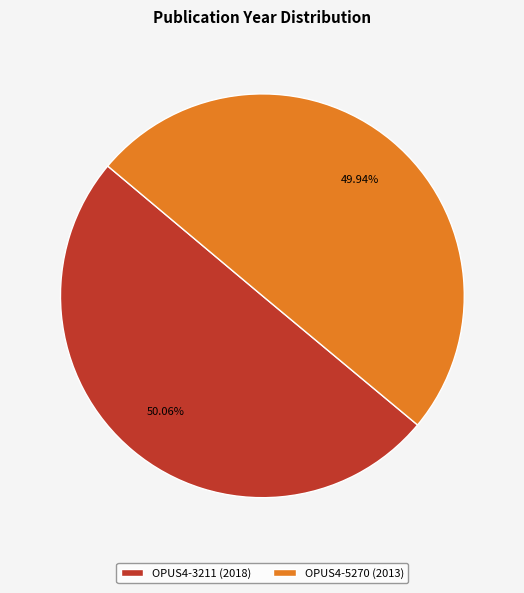

Do OPUS4-5270 (2013) and OPUS4-3211 (2018) together represent more than half of the pie?

Yes